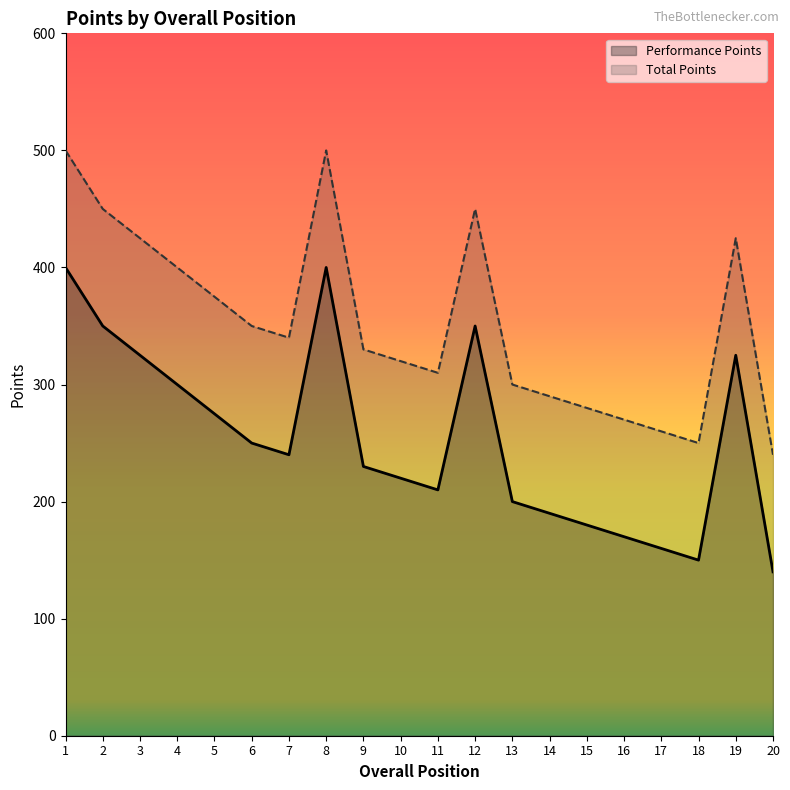

What is the total value across all series at 3?

750